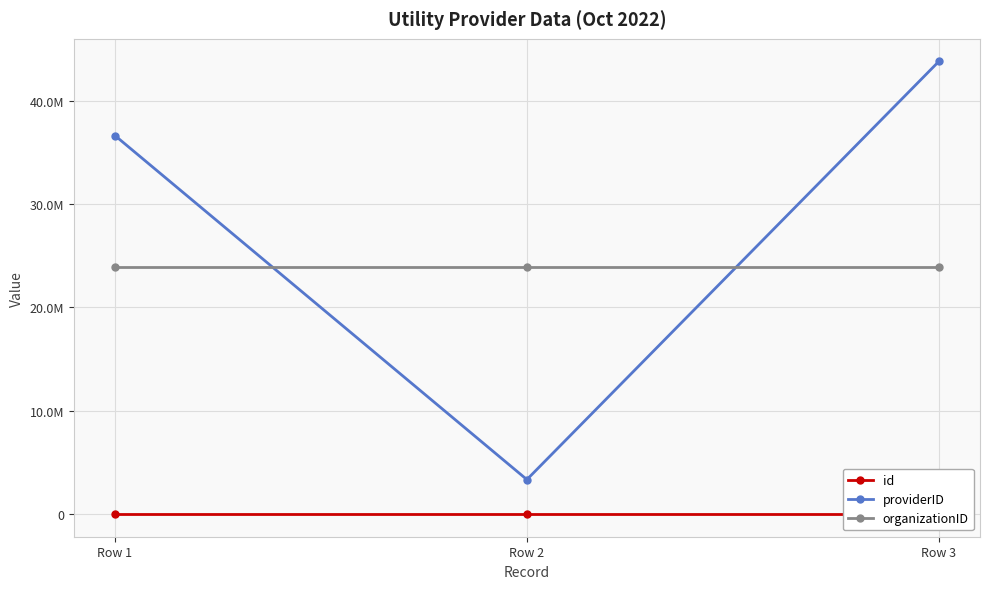

Which series has the largest range (max minus min)?

providerID